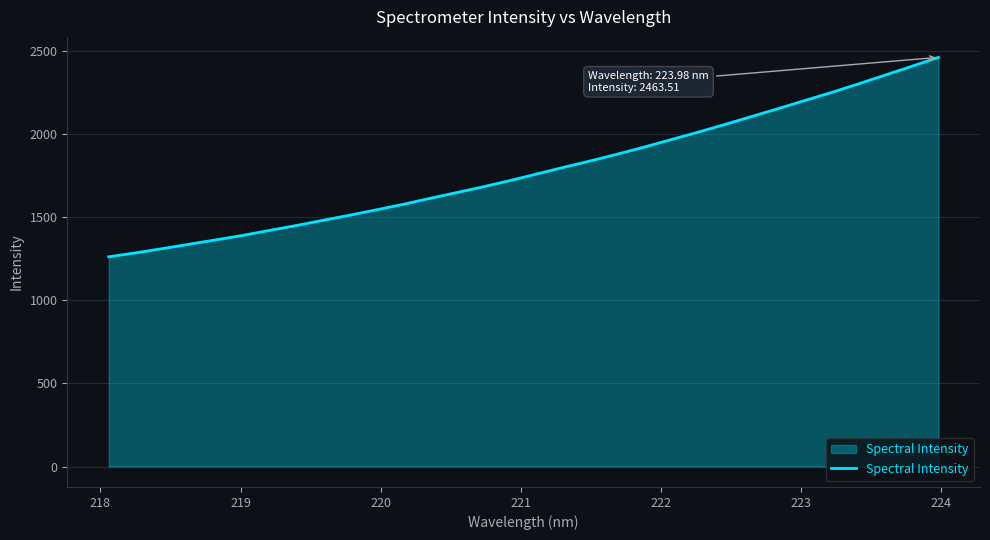

What is the difference between the maximum and minimum values?

1200.8